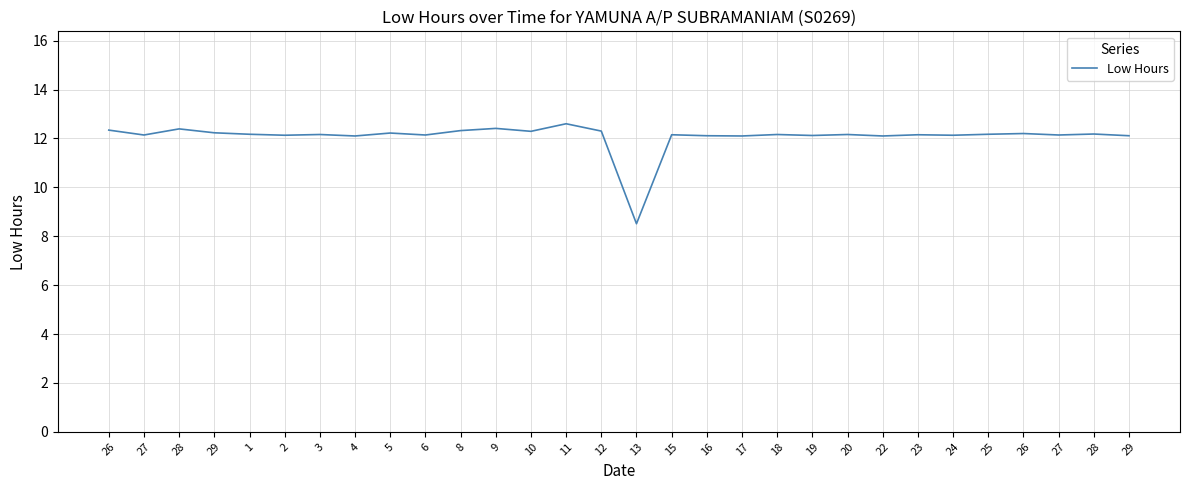

What is the minimum value shown in the chart?

8.5